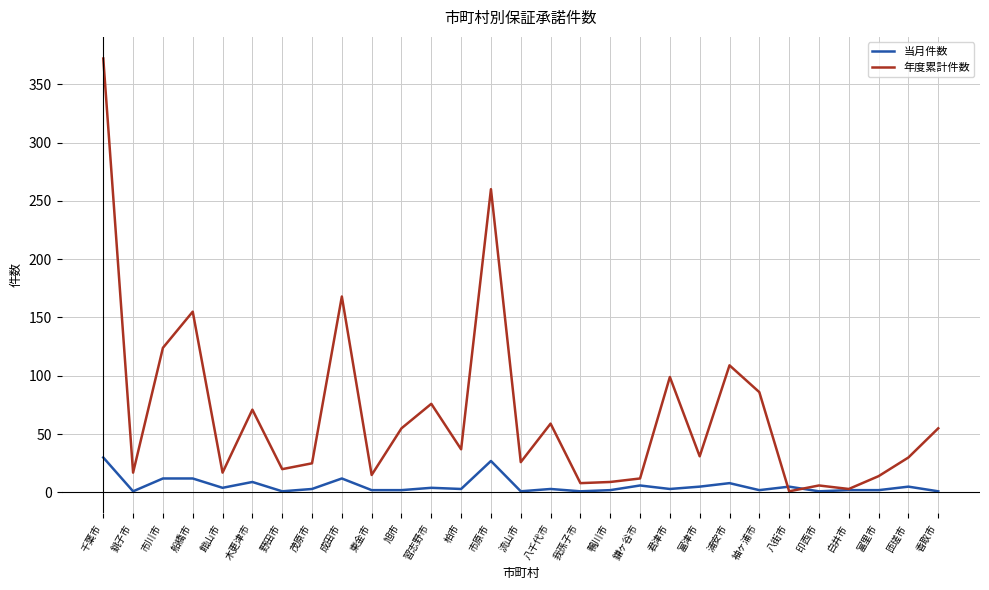

Rank the series at 八街市 from highest to lowest value.

当月件数, 年度累計件数